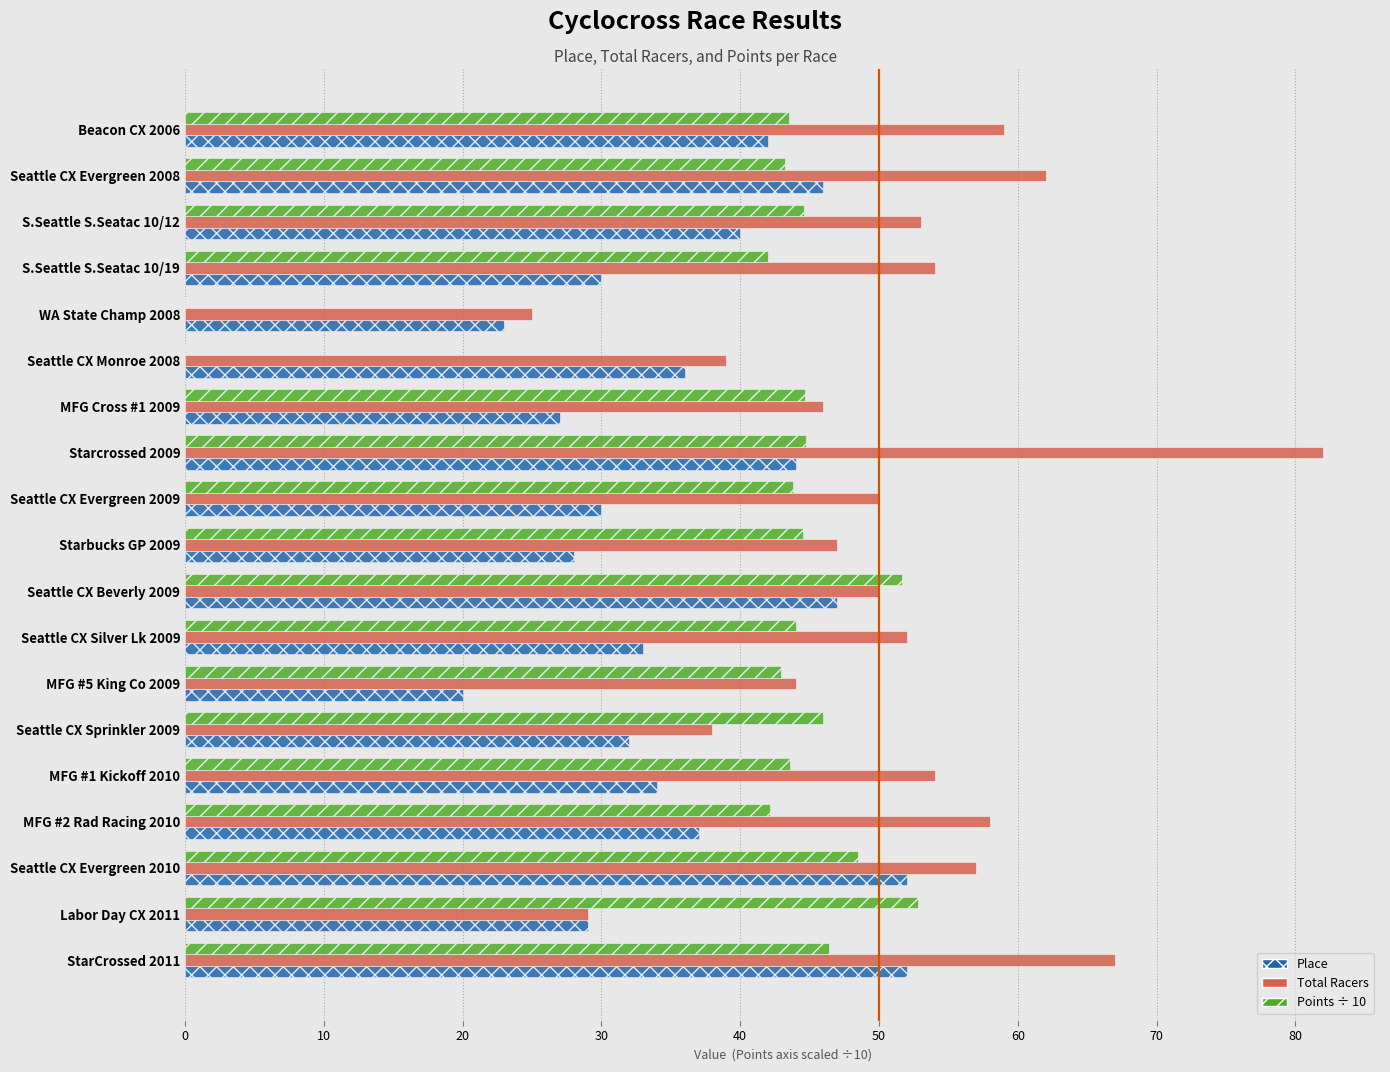

What is the sum of the Points ÷ 10 values at Seattle CX Sprinkler 2009 and Labor Day CX 2011?

98.8